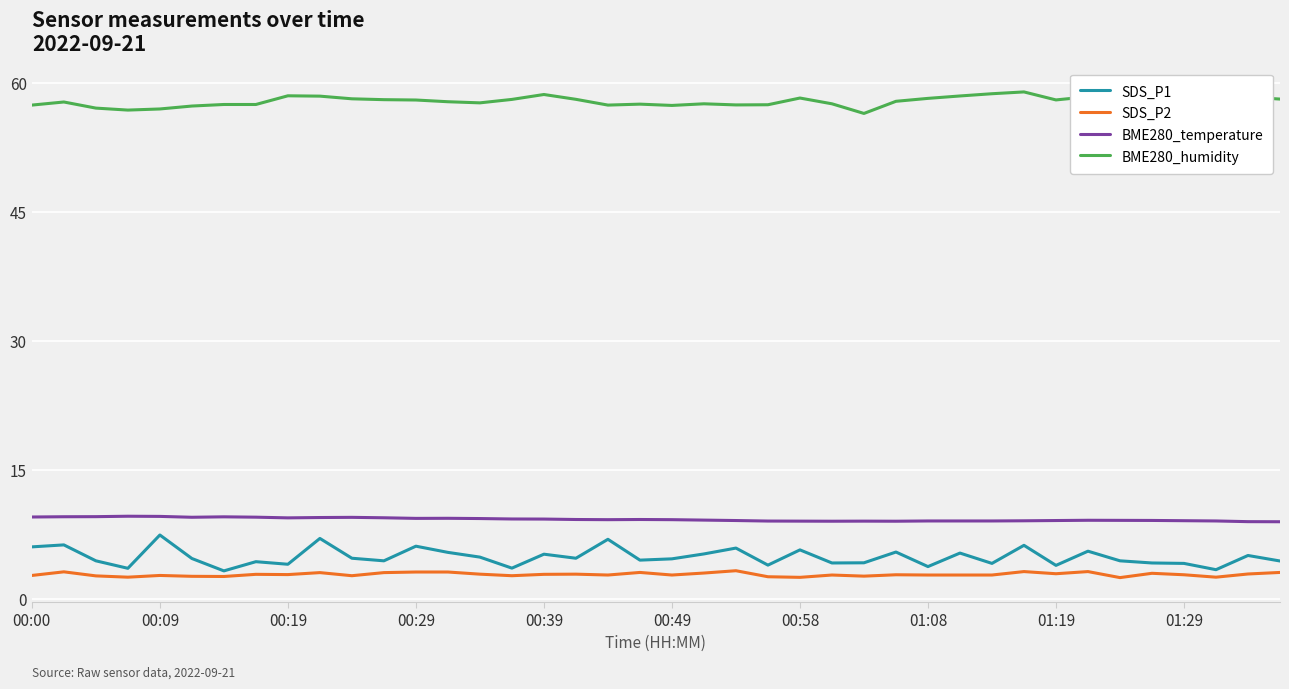

Which series has the largest total across all categories?

BME280_humidity